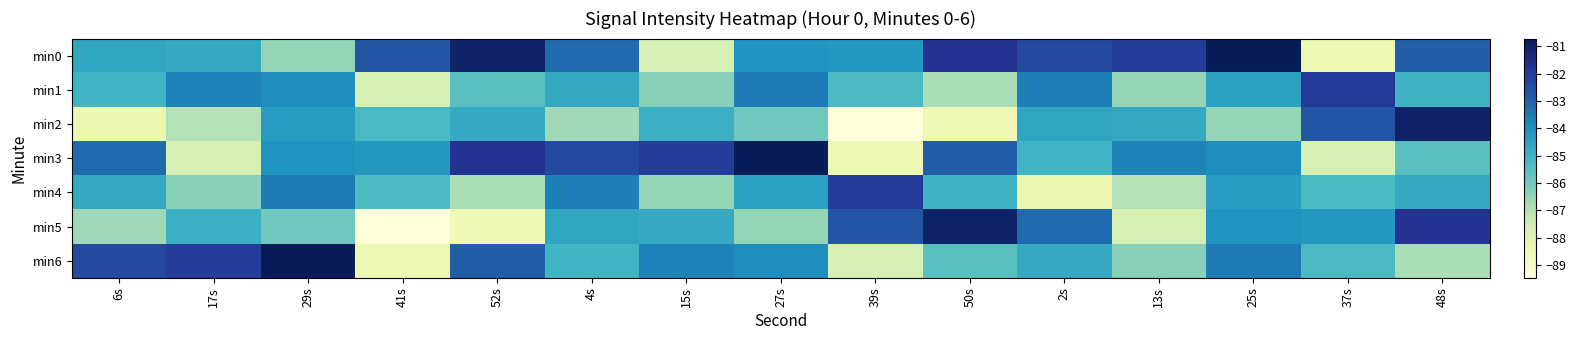

Between 15s and 27s, which is larger?

27s